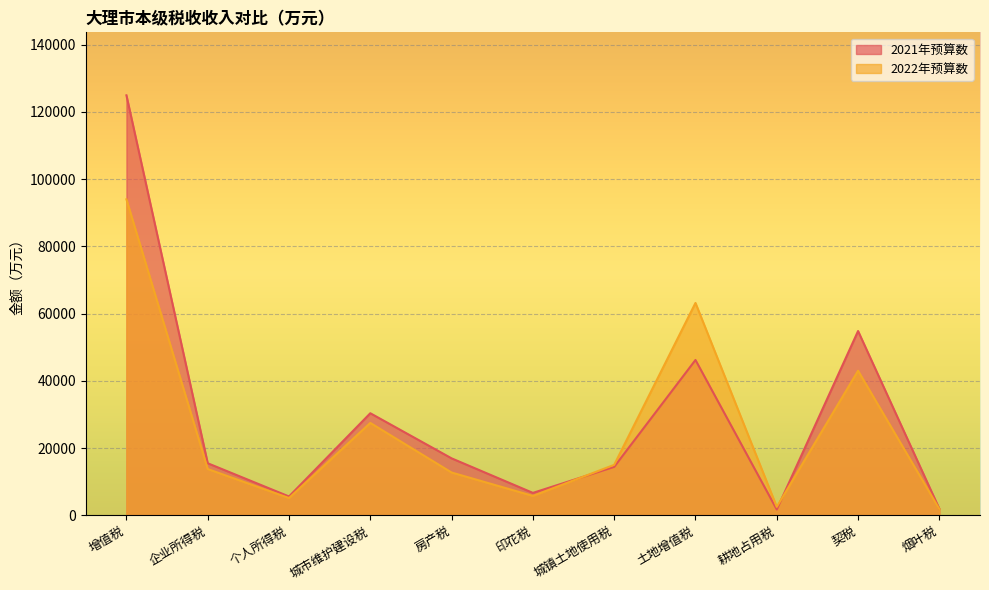

Between 个人所得税 and 城镇土地使用税, which is larger?

城镇土地使用税